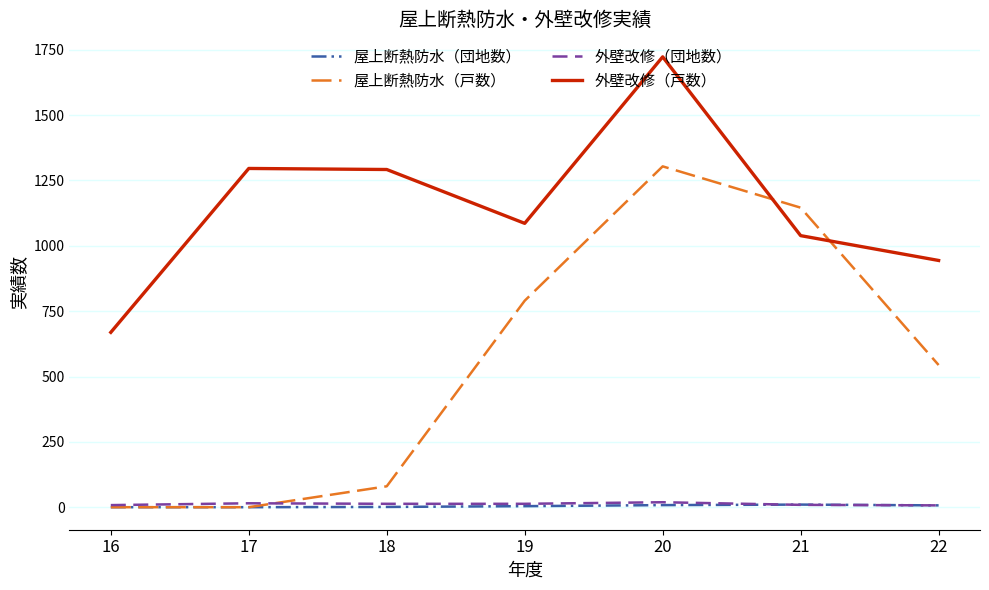

How many intersections are there between 外壁改修（戸数） and 屋上断熱防水（戸数）?

2